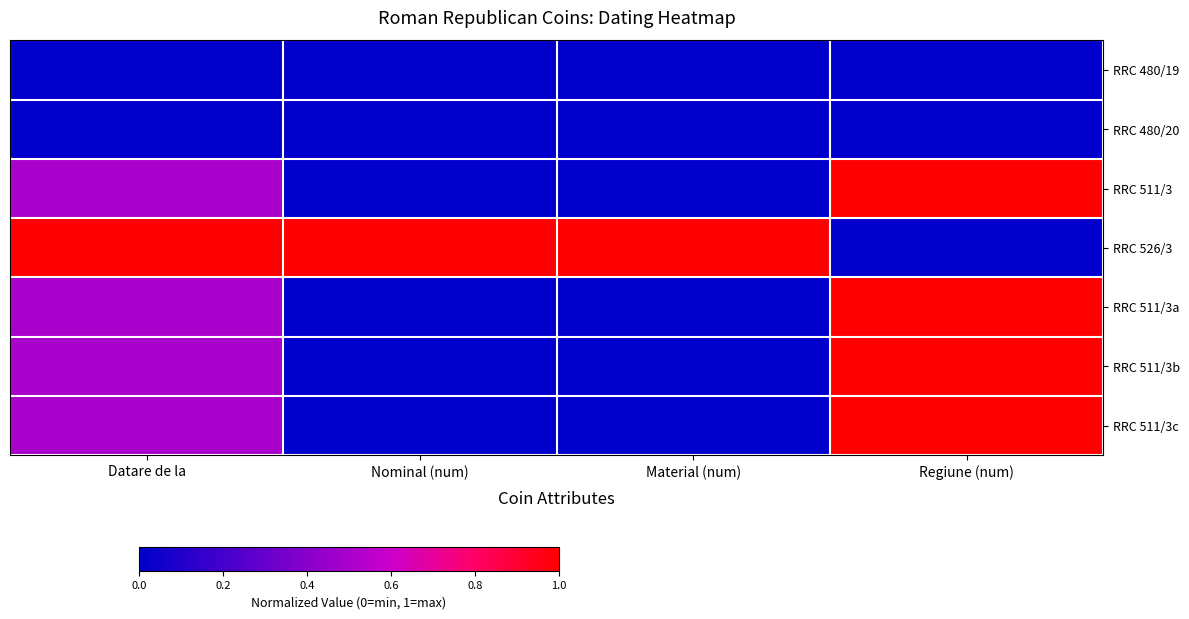

What is the greatest value displayed?

1.0